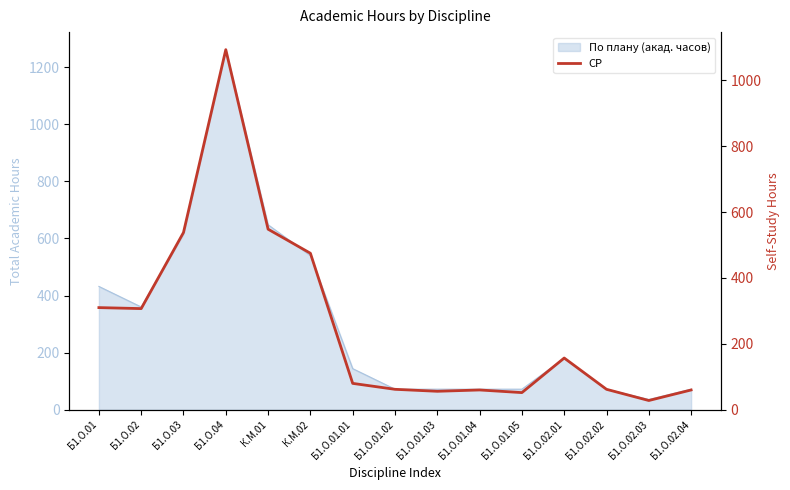

True or false: the data has more than 2 interior local peaks.

True